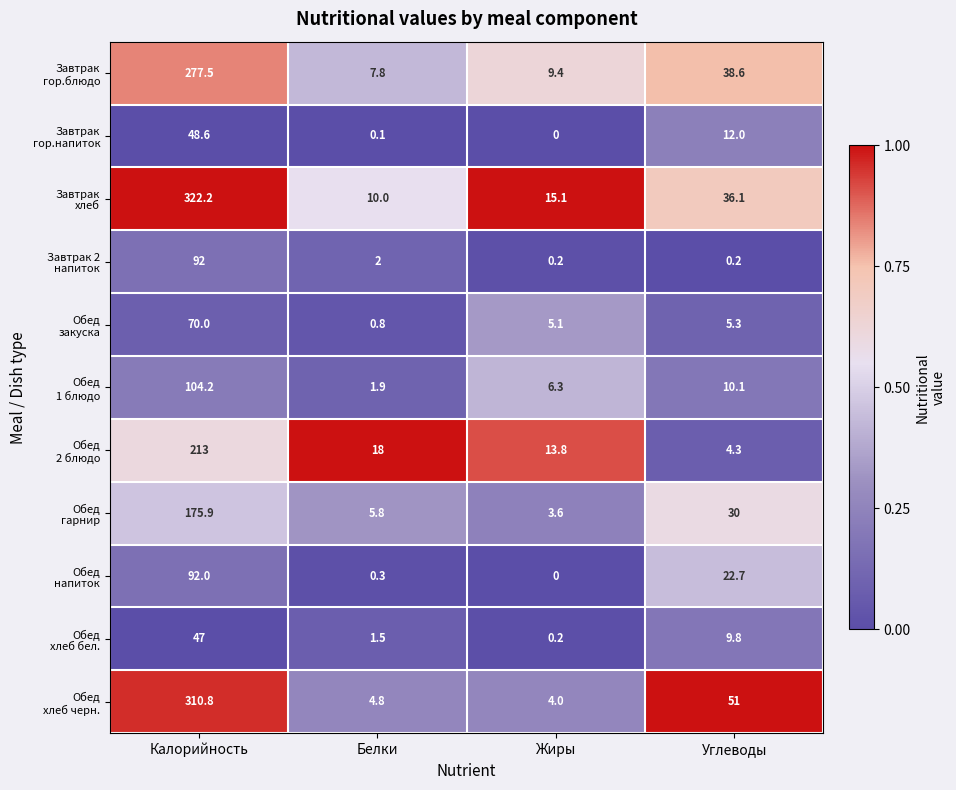

What is the total value across all series at Жиры?

57.7